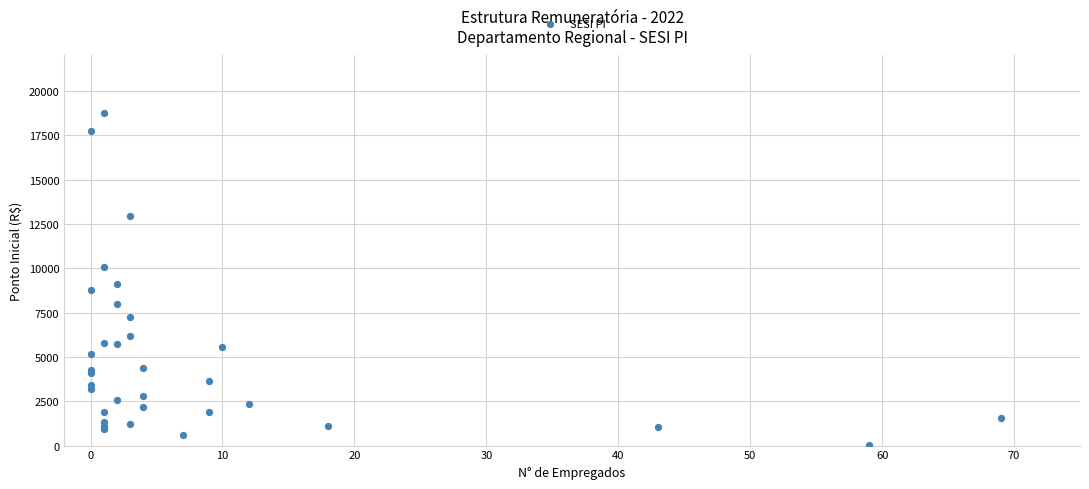

What Y value in the scatter plot is closest to 9391?

9129.8